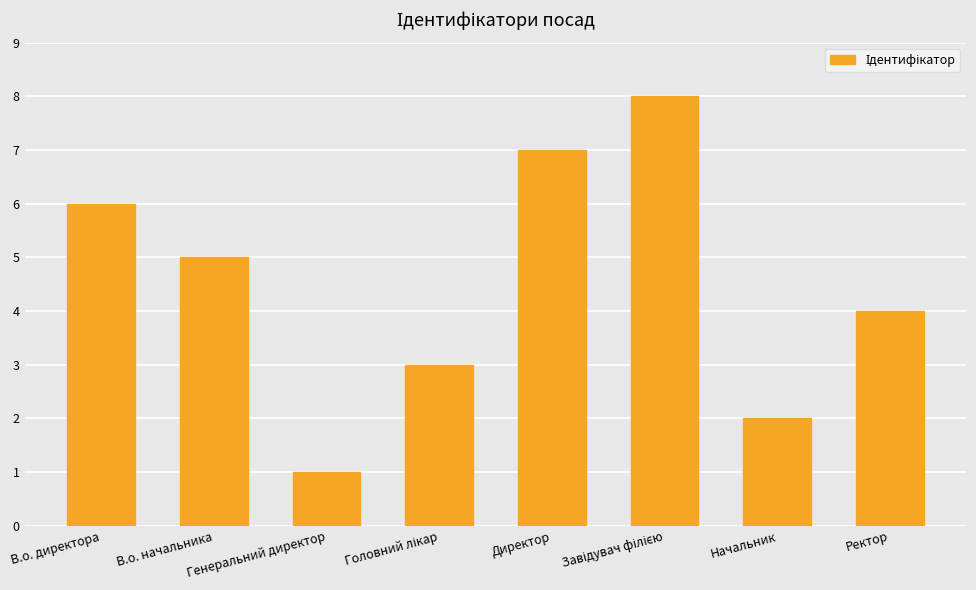

What is the label of the 2nd bar from the right?

Начальник